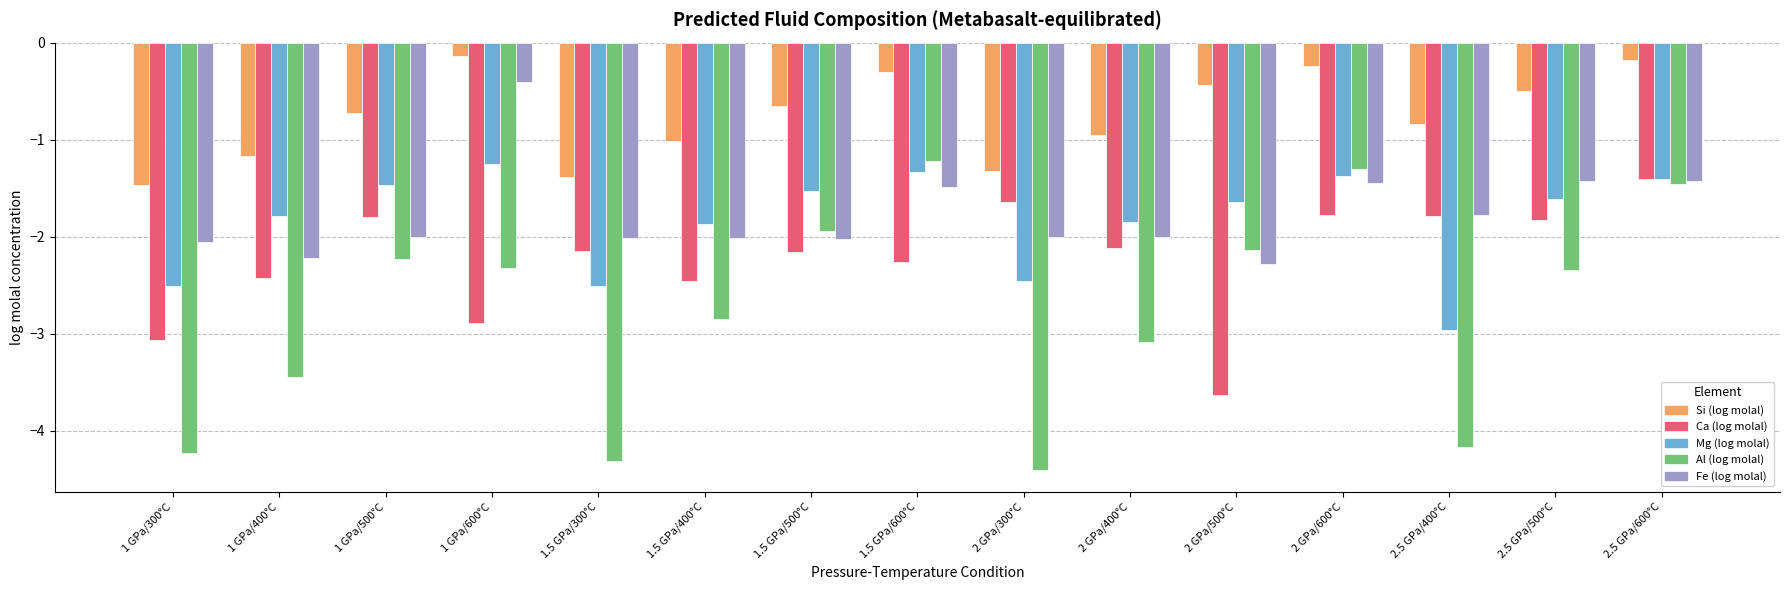

What is the total value across all series at 1.5 GPa/600°C?

-6.6